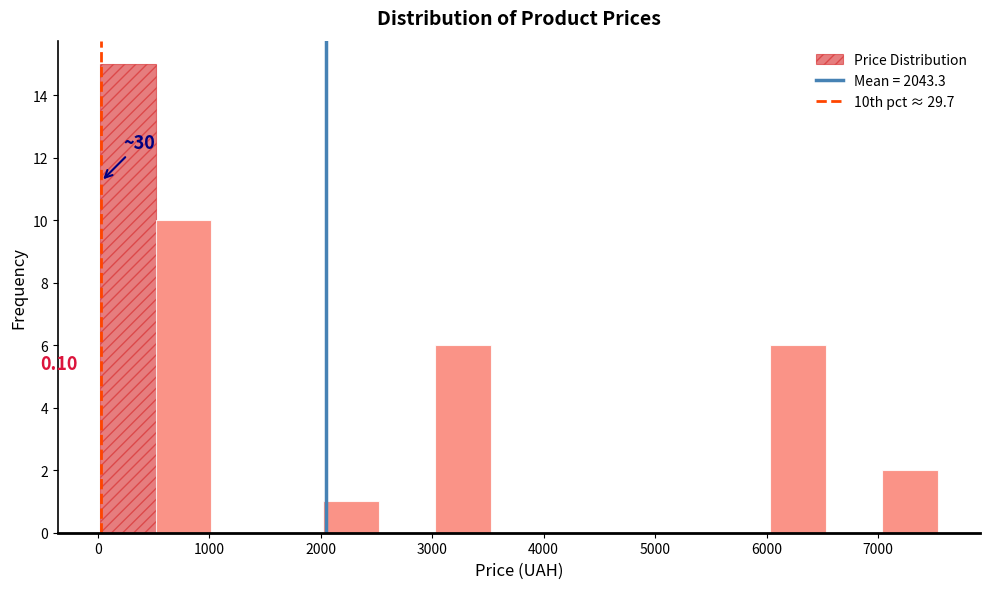

Which range on the x-axis has the tallest bar?

0 to 500